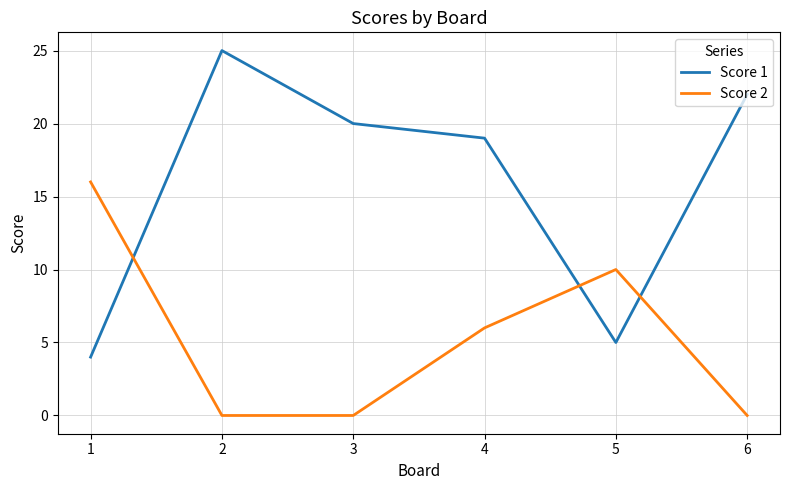

What is the sum of the Score 1 values at 4 and 2?

44